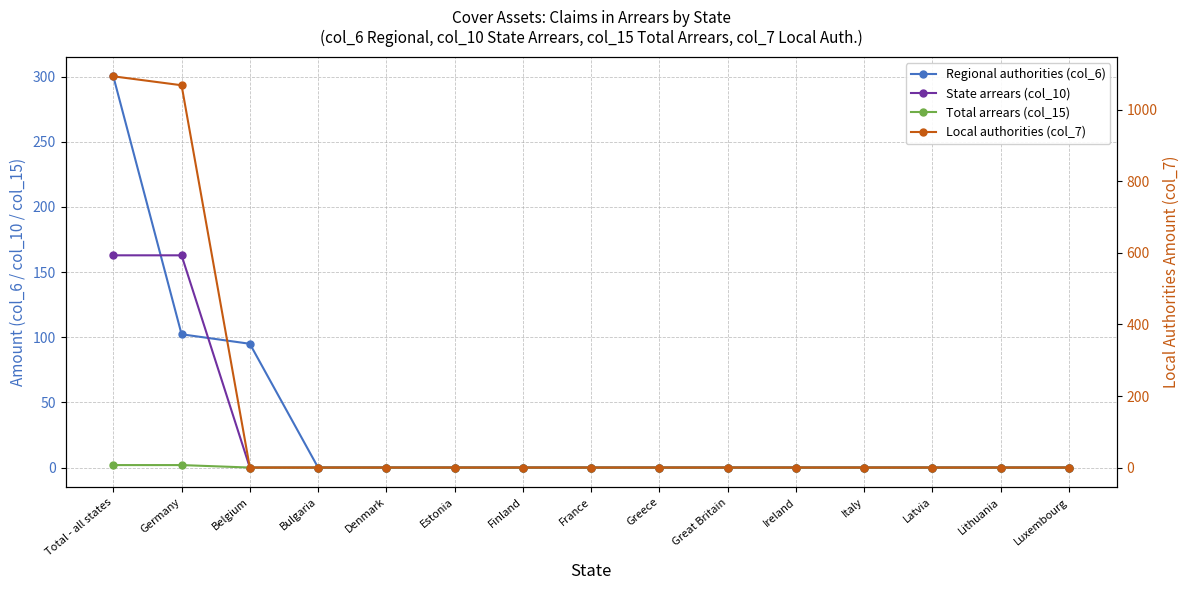

What is the label of the 7th point from the left?

Finland